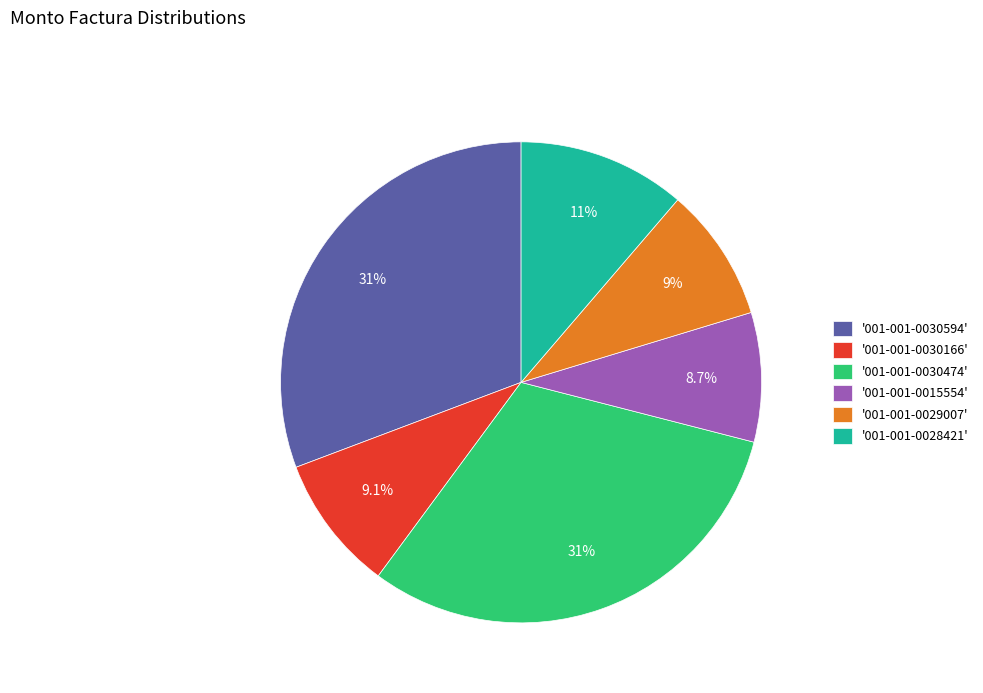

Does any single category account for the majority?

No